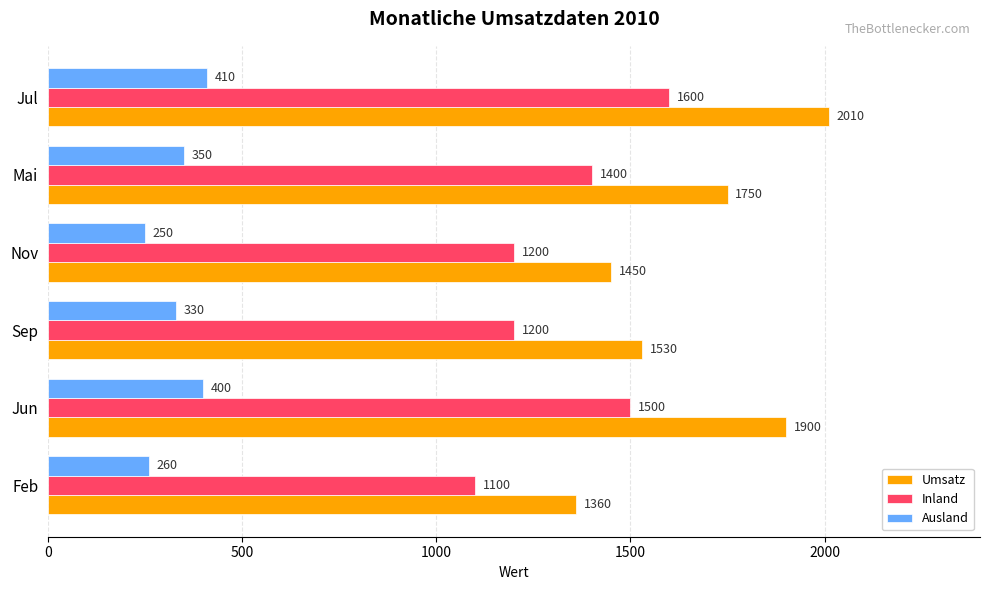

Which series has the largest range (max minus min)?

Umsatz